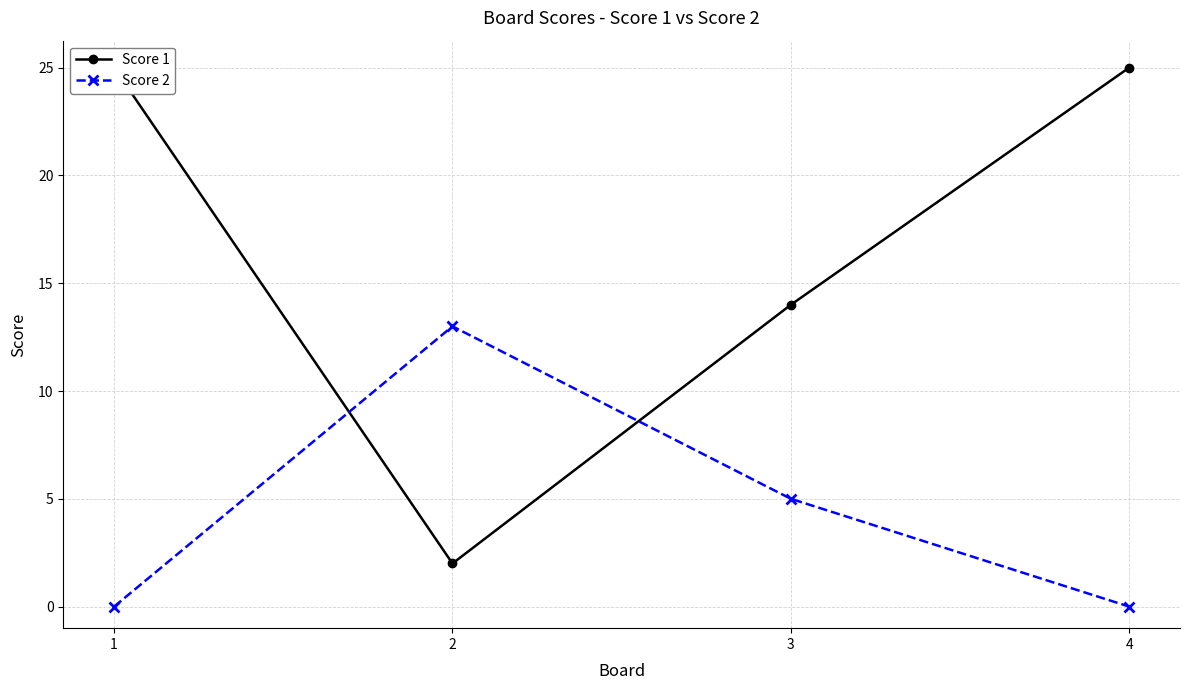

How many data points in Score 2 are less than 5?

2